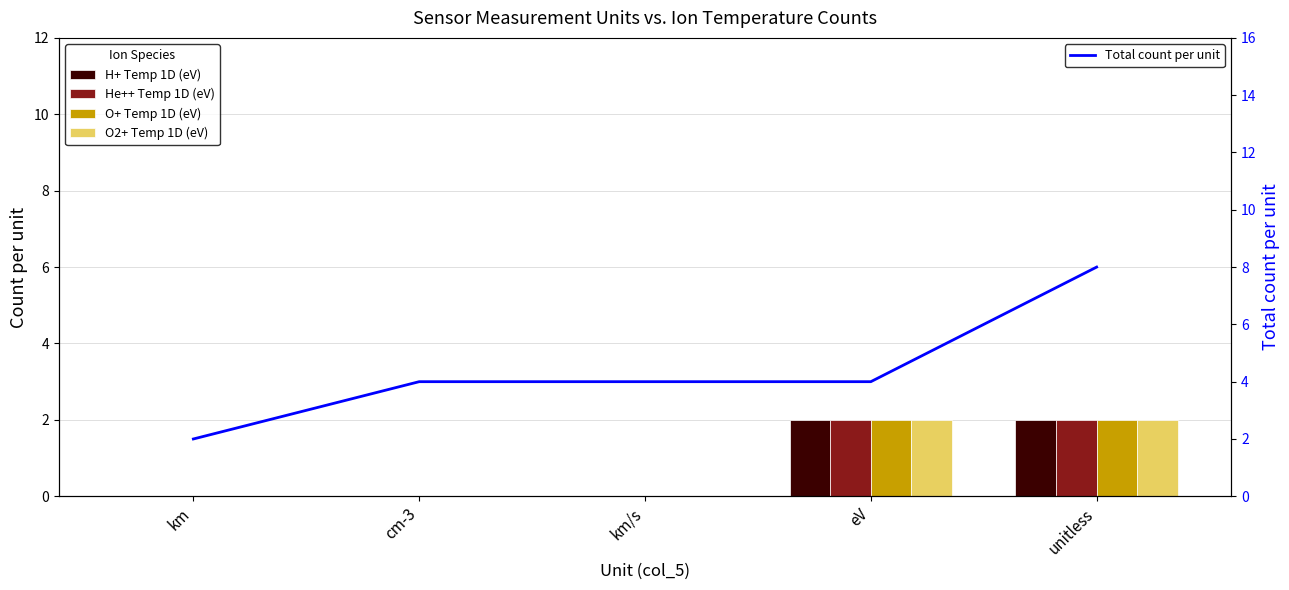

Between km and km/s, which series saw the biggest shift?

Total count per unit